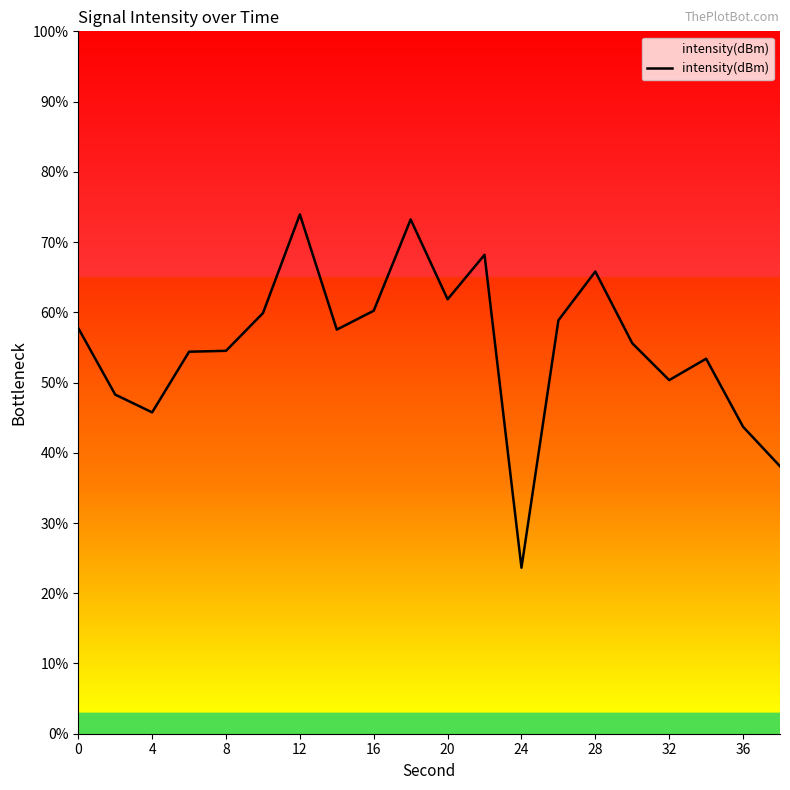

What is the difference between the maximum and minimum values?

50.3